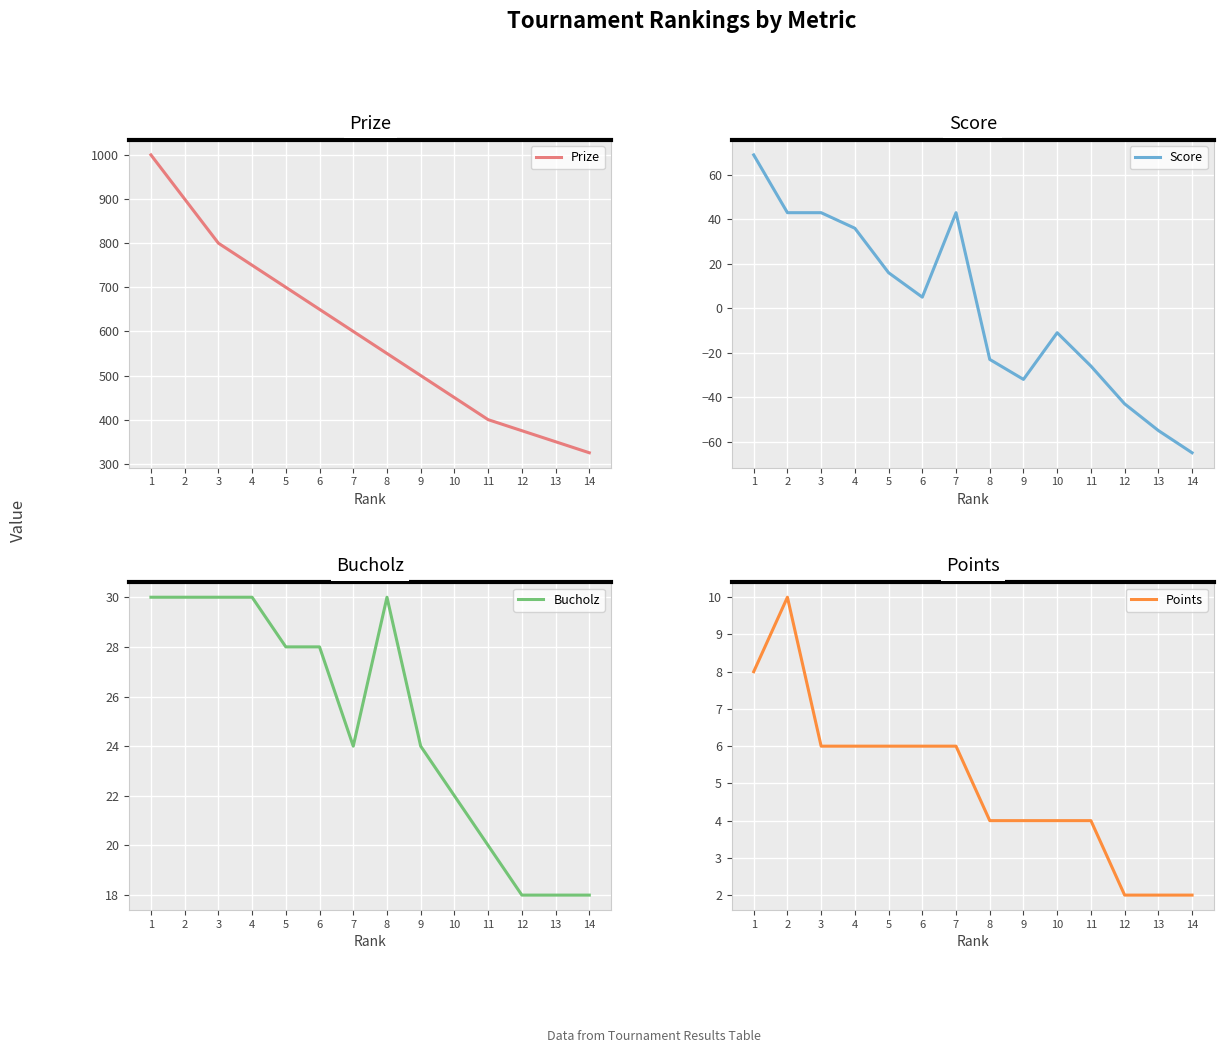

True or false: Points and Bucholz cross at least once.

False